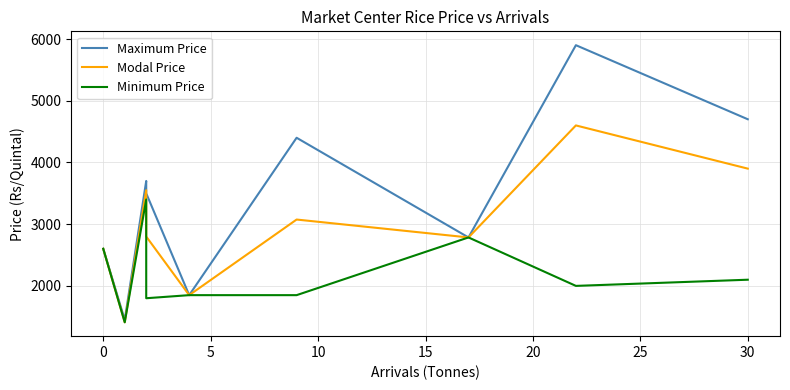

What are all the series names shown in the legend?

Maximum Price, Modal Price, Minimum Price